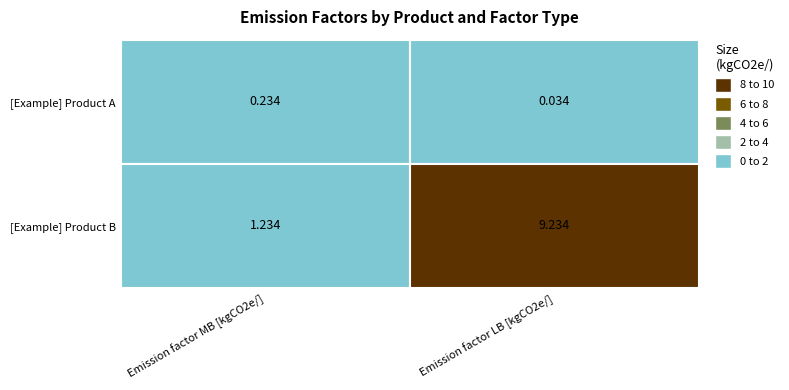

Is it true that [Example] Product B equals 12.4 at Emission factor LB [kgCO2e/]?

False